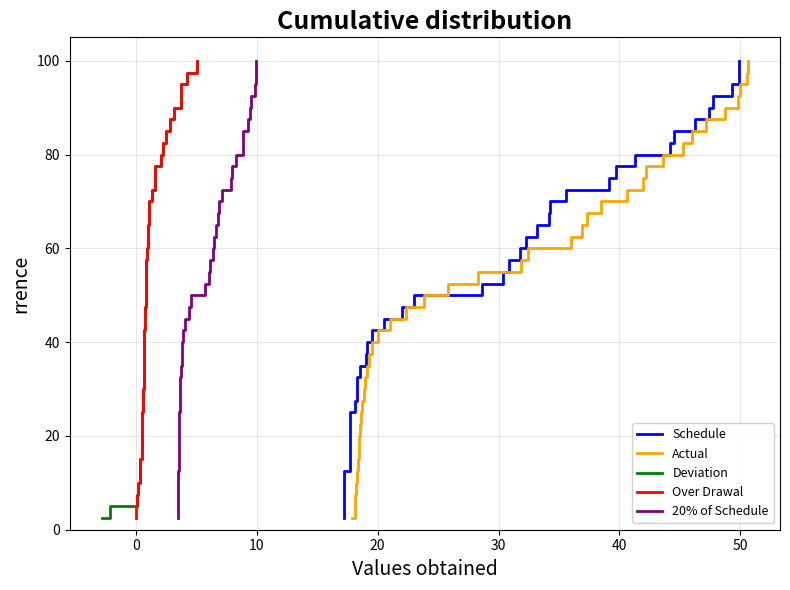

What is the maximum value for Actual?

100.0